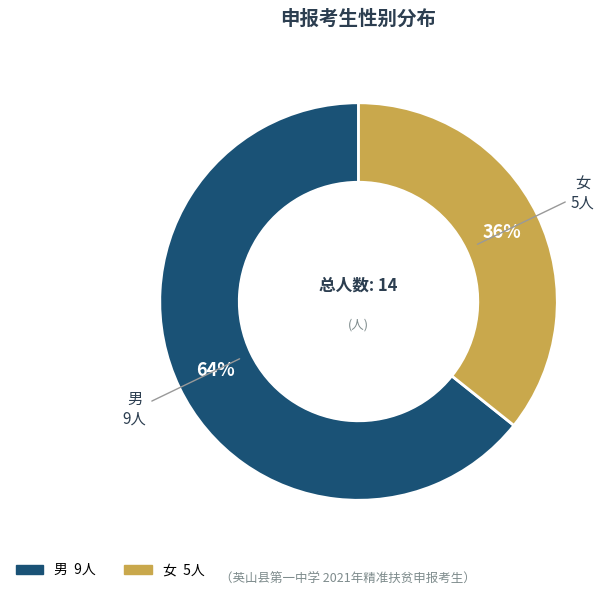

To the nearest percent, what is the combined percentage of 男 and 女?

100%